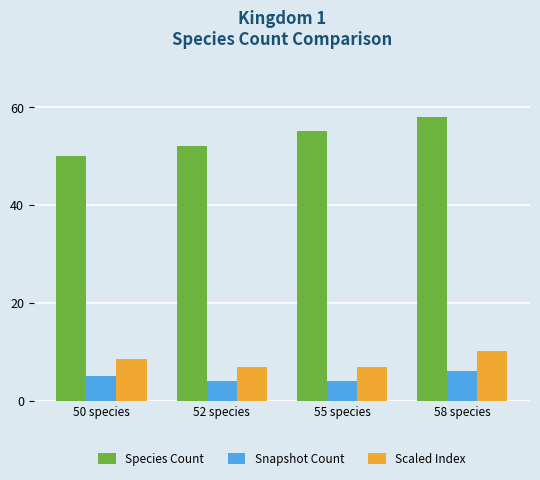

What are all the series names shown in the legend?

Species Count, Snapshot Count, Scaled Index